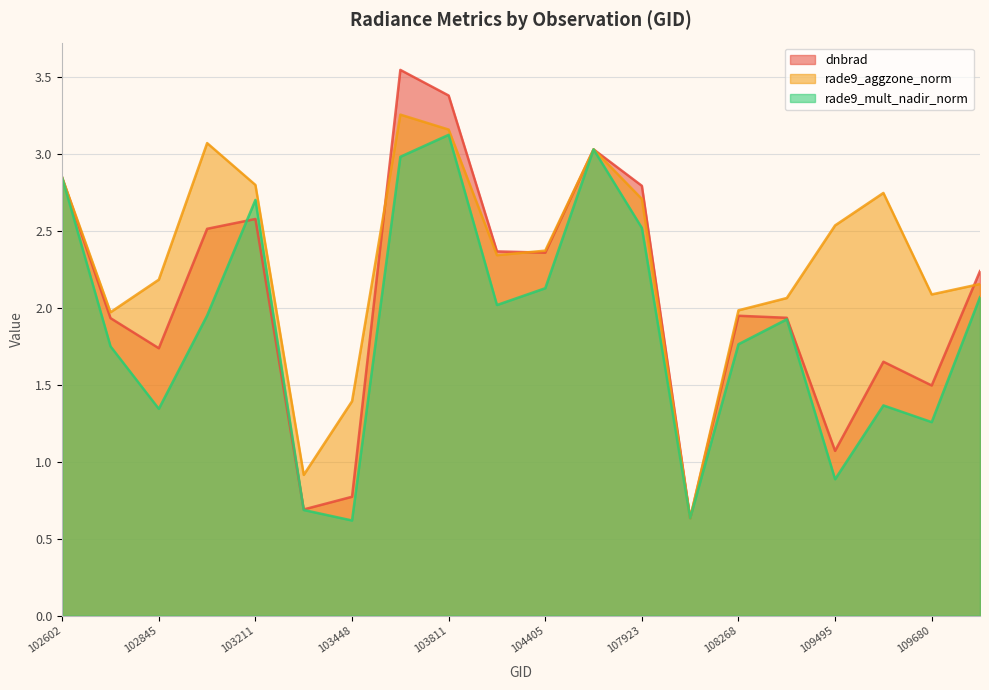

Which series has the widest spread of values?

dnbrad